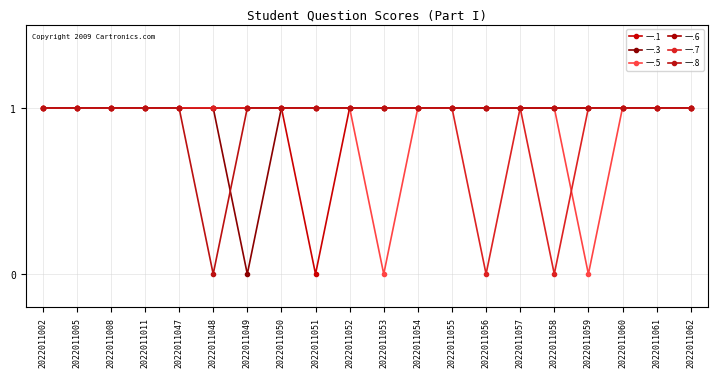

What is the value of the 一.6 point at the 4th from the left?

1